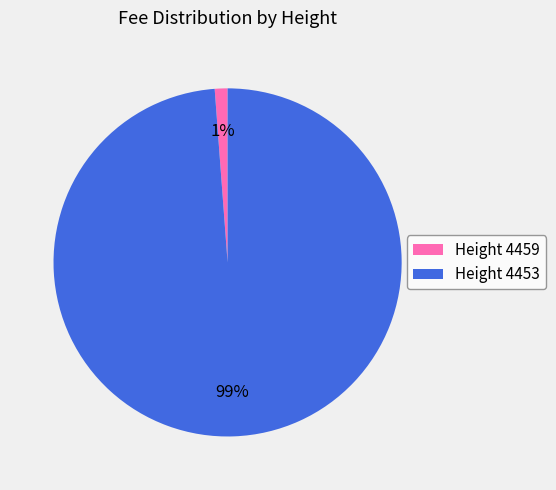

To the nearest percent, what is the difference between the largest and smallest slice percentages?

98%